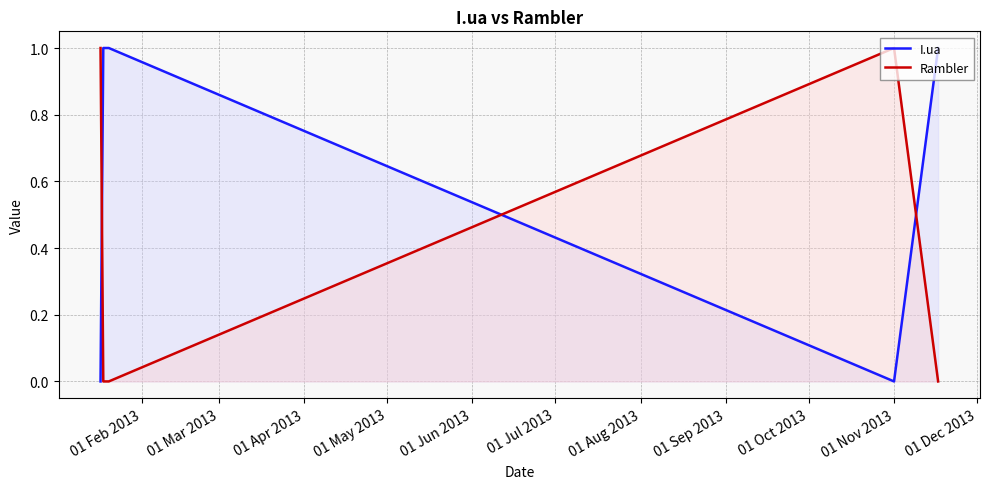

List the series in order of their overall mean, highest first.

I.ua, Rambler